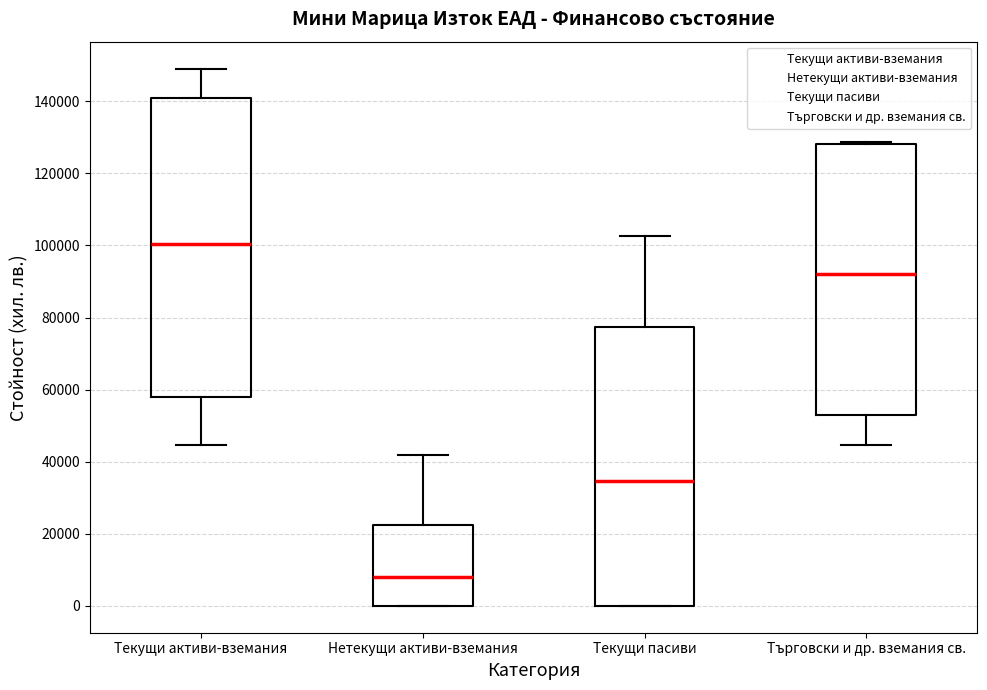

Comparing the boxes themselves (not the whiskers), which one is the tallest?

Текущи активи-вземания